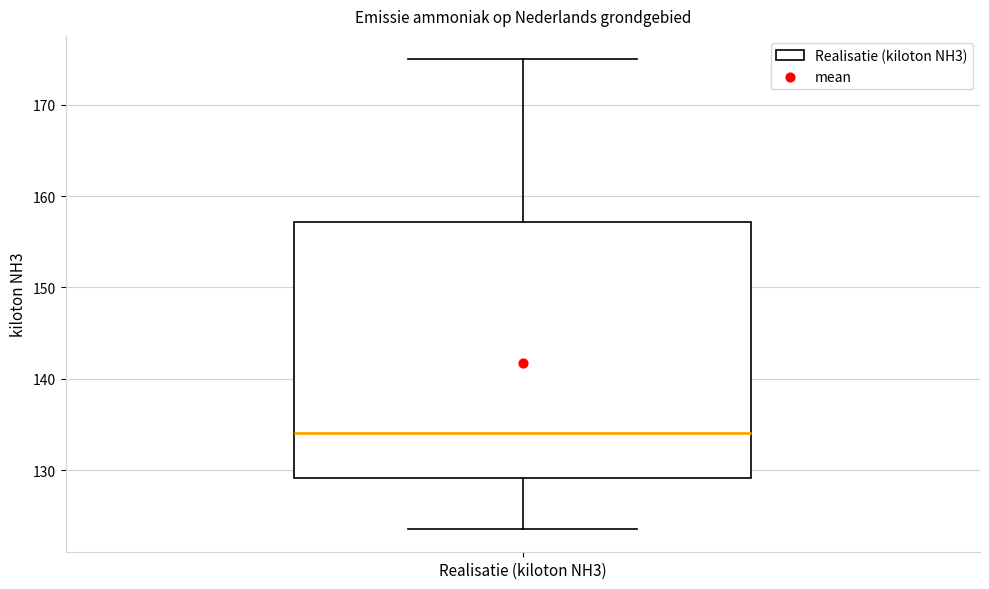

Where does the upper whisker of the box for Realisatie (kiloton NH3) end on the y-axis? The values are not printed on the chart, so give them approximately, as read against the axis.

175